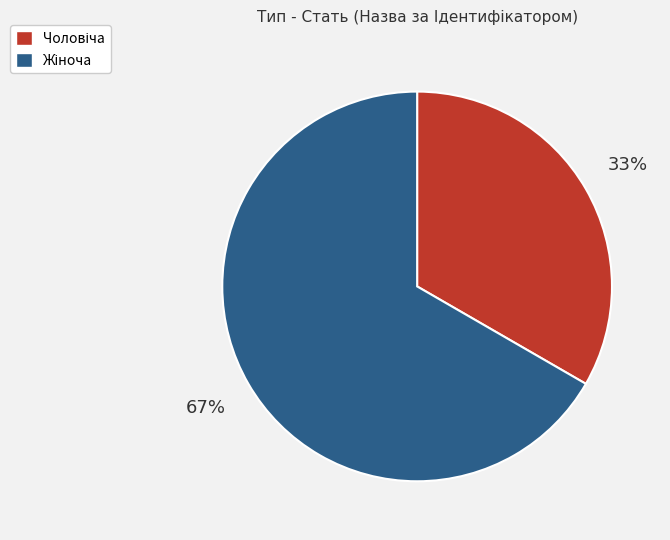

To the nearest percent, what is the average slice percentage?

50%